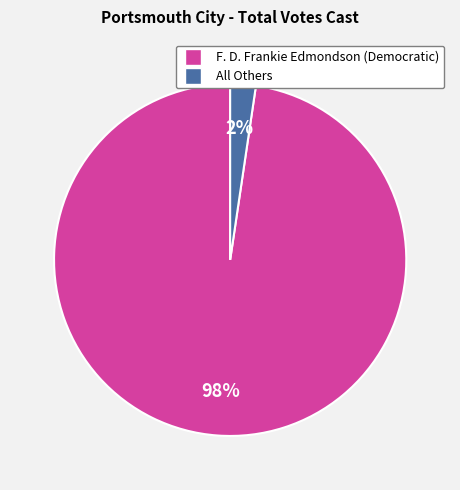

What is the smallest slice in the pie chart?

All Others